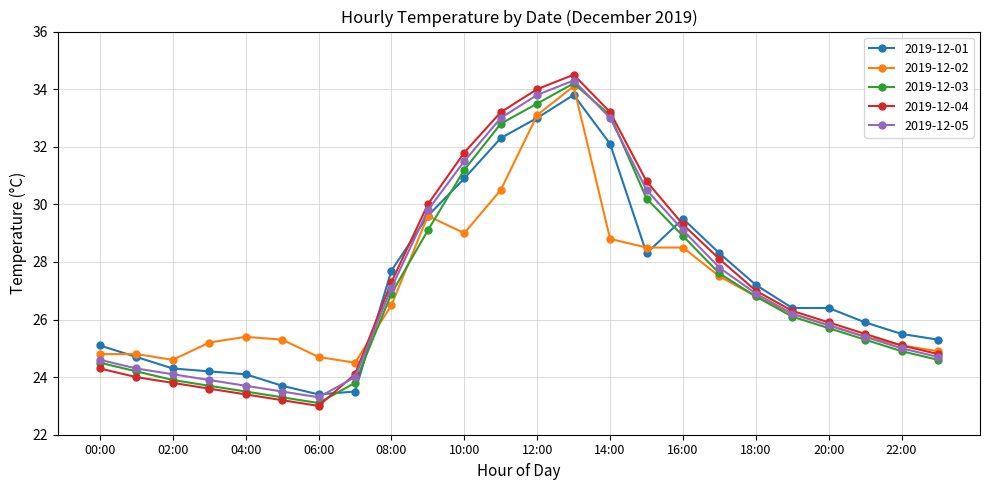

What is the value of the 2019-12-01 point at the 14th from the left?

33.8